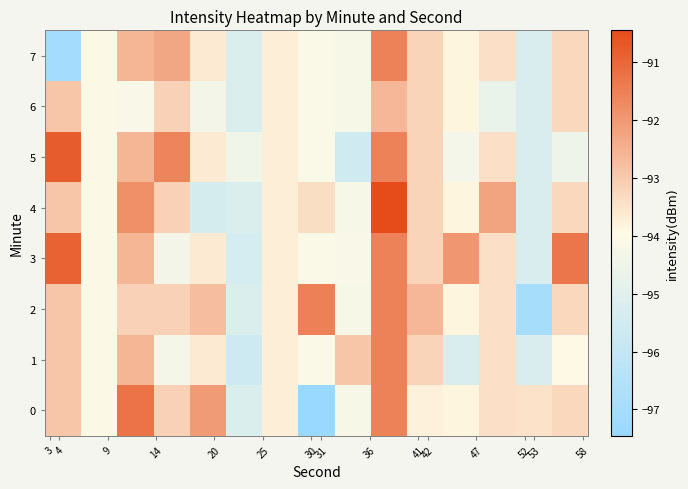

List the series in order of their peak value, highest first.

4, 5, 3, 0, 2, 1, 7, 6